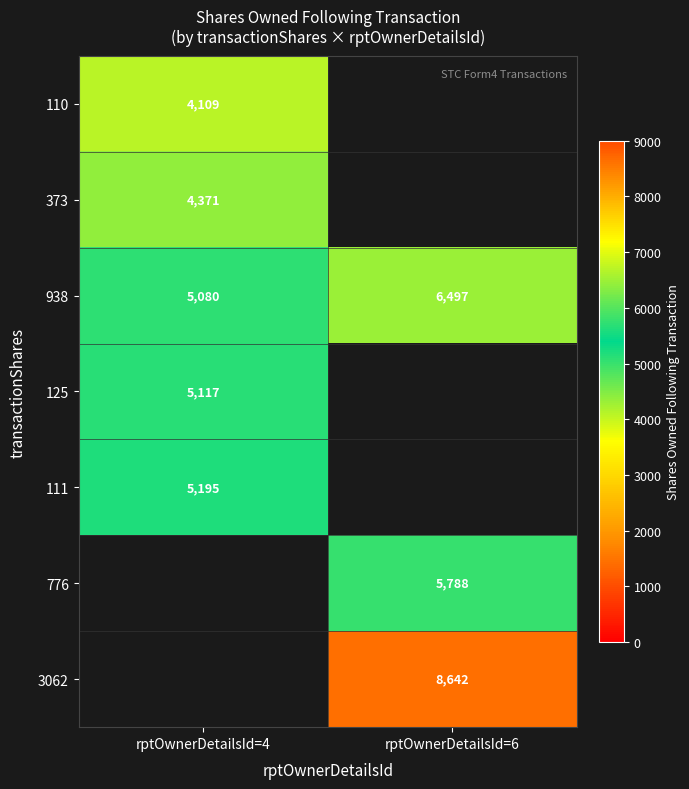

The value of 776 at rptOwnerDetailsId=6 is 5788. True or false?

True